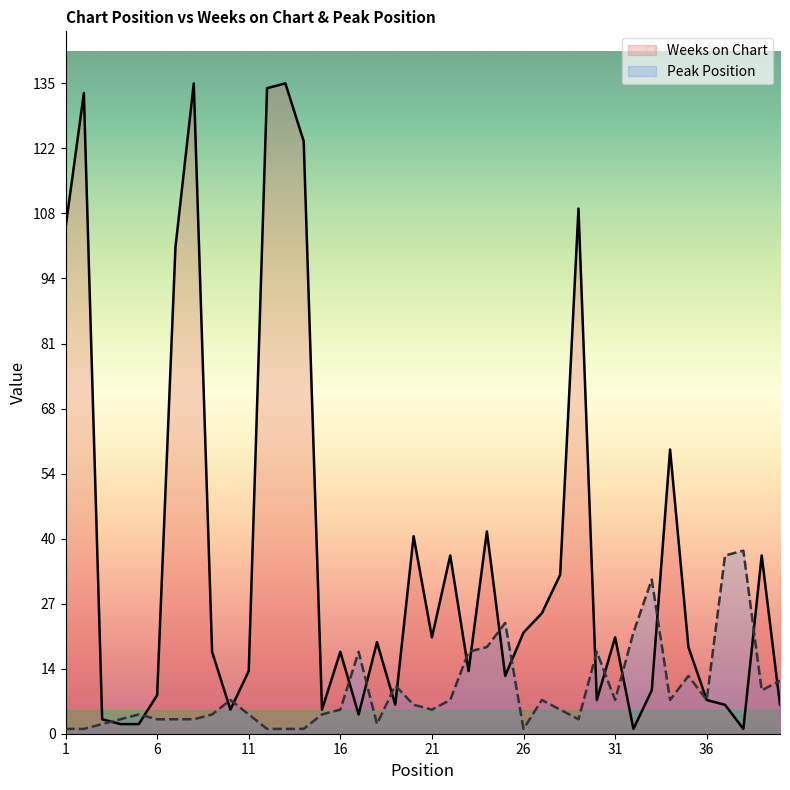

Reading left to right, list all the values displayed in this chart.

Weeks on Chart: 1=105	2=133	3=3	4=2	5=2	6=8	7=101	8=135	9=17	10=5	11=13	12=134	13=135	14=123	15=5	16=17	17=4	18=19	19=6	20=41	21=20	22=37	23=13	24=42	25=12	26=21	27=25	28=33	29=109	30=7	31=20	32=1	33=9	34=59	35=18	36=7	37=6	38=1	39=37	40=6
Peak Position: 1=1	2=1	3=2	4=3	5=4	6=3	7=3	8=3	9=4	10=7	11=4	12=1	13=1	14=1	15=4	16=5	17=17	18=2	19=10	20=6	21=5	22=7	23=17	24=18	25=23	26=1	27=7	28=5	29=3	30=17	31=7	32=21	33=32	34=7	35=12	36=7	37=37	38=38	39=9	40=11